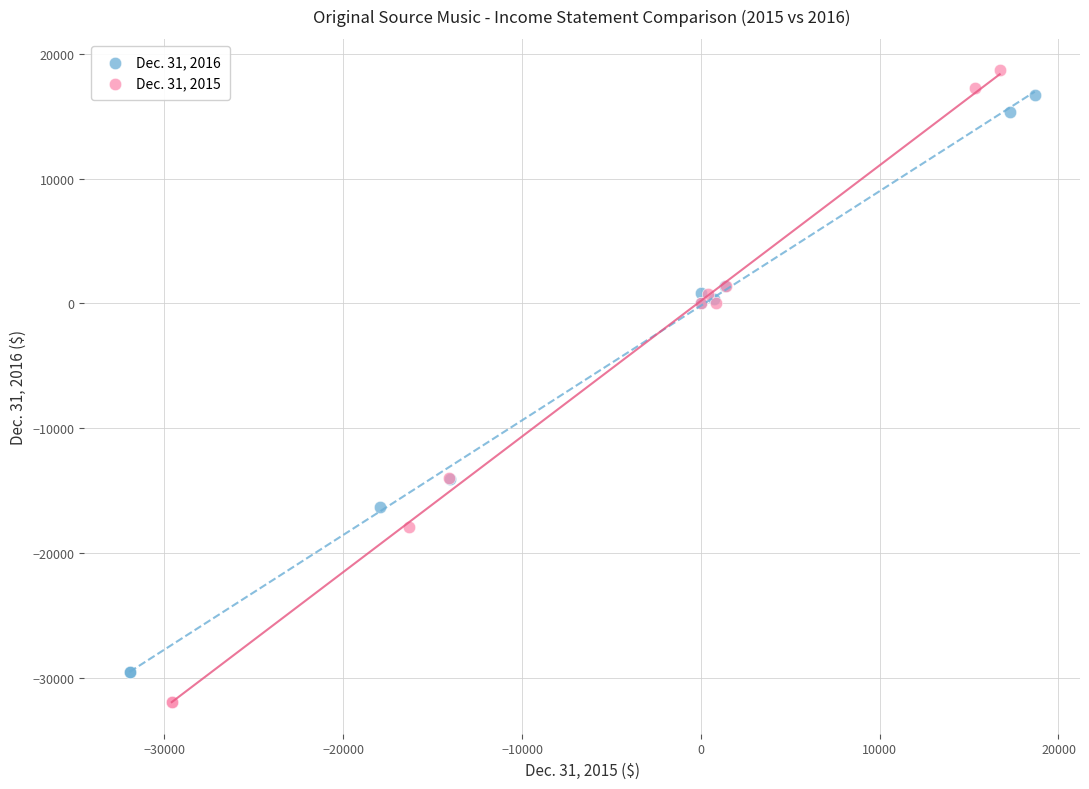

Which series contains the highest Y value?

Dec. 31, 2015